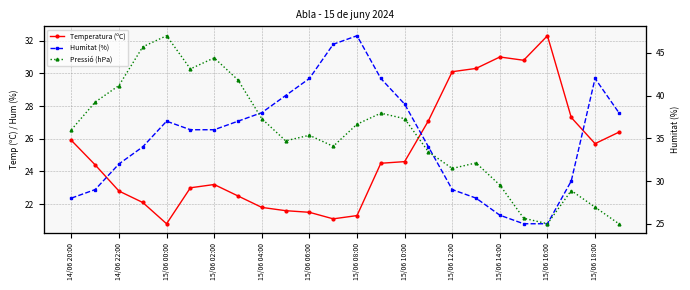

Is the value of Pressió (hPa) at 17 greater than the value of Temperatura (ºC) at 17?

Yes